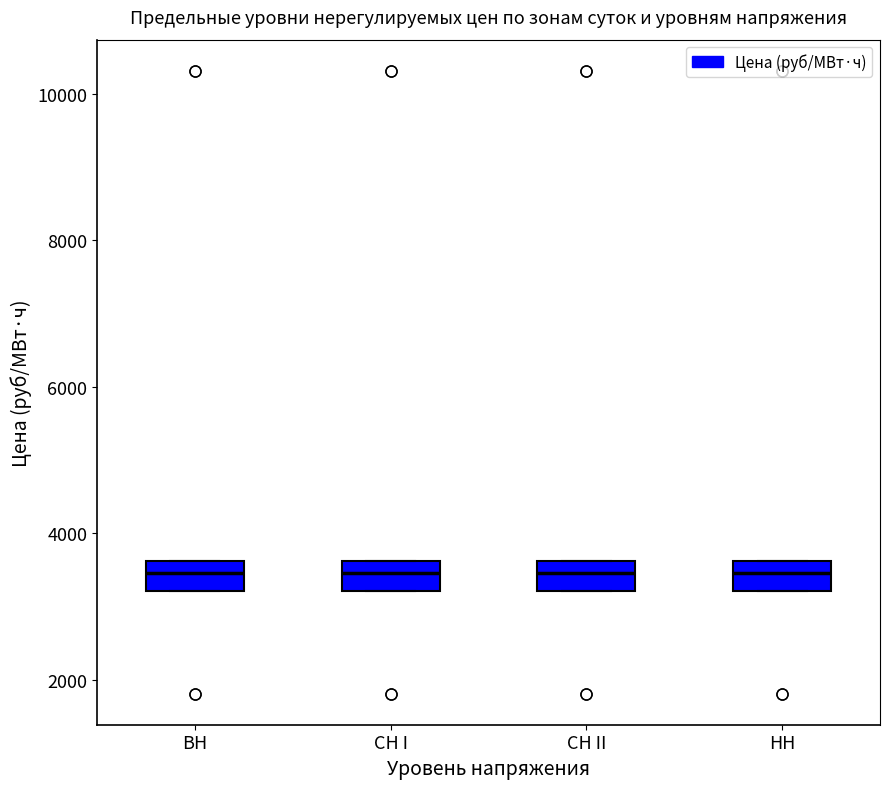

Reading left to right, read every box against the y-axis: the position of its median line, the range the box covers, and the ends of its whiskers. The values are not printed on the chart, so give them approximately, as read against the axis.

BH: median 3400, box 3200 to 3600, whiskers 3200 to 3600
CH I: median 3400, box 3200 to 3600, whiskers 3200 to 3600
CH II: median 3400, box 3200 to 3600, whiskers 3200 to 3600
HH: median 3400, box 3200 to 3600, whiskers 3200 to 3600